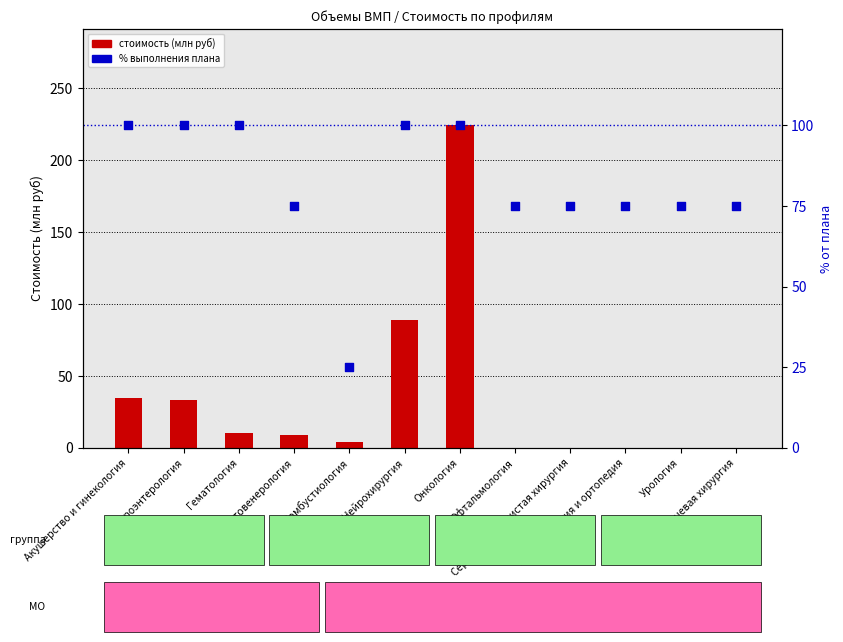

Which series contains the highest Y value?

стоимость (млн руб)